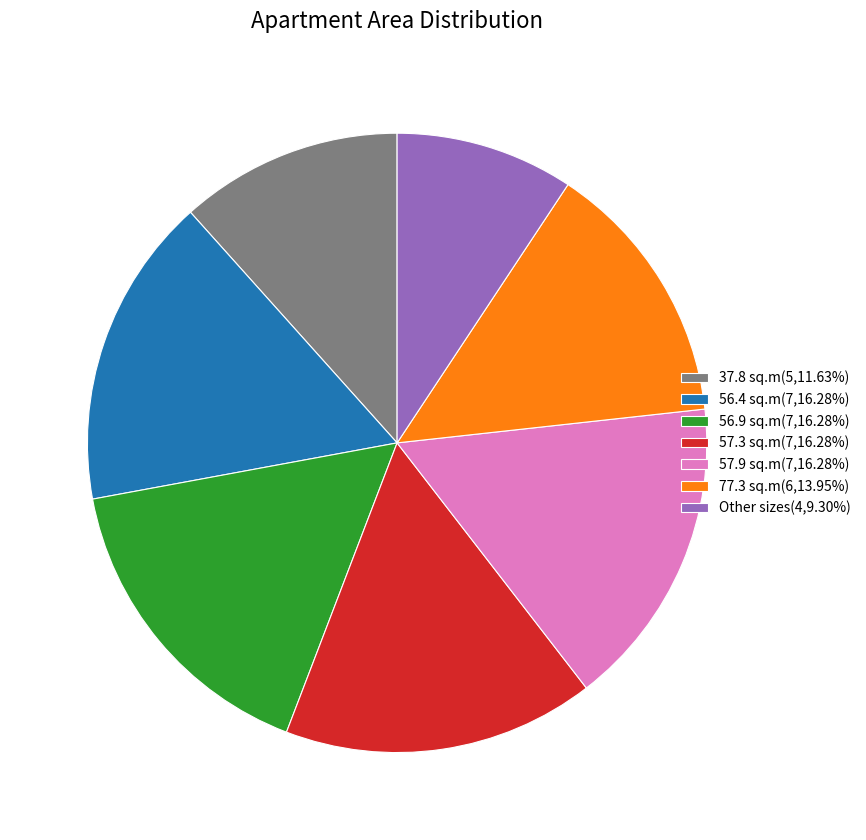

Combined, do 57.3 and 37.8 account for over 50%?

No